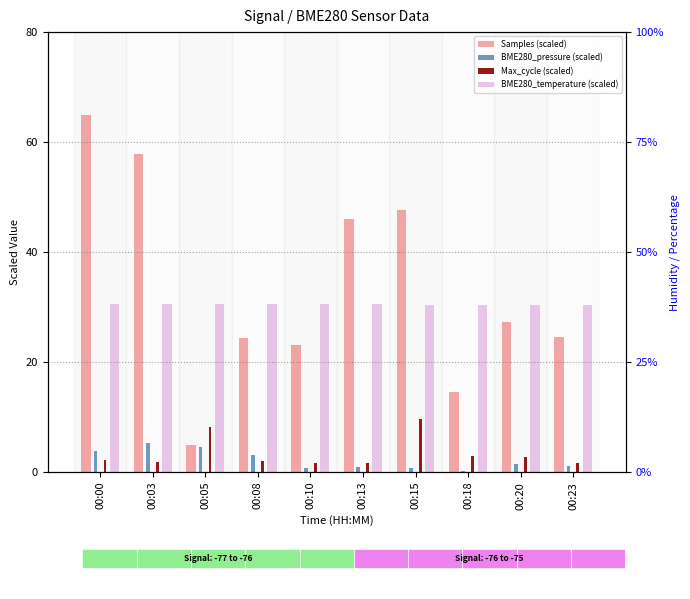

What is the approximate value of BME280_pressure (scaled) at 00:18?

0.2